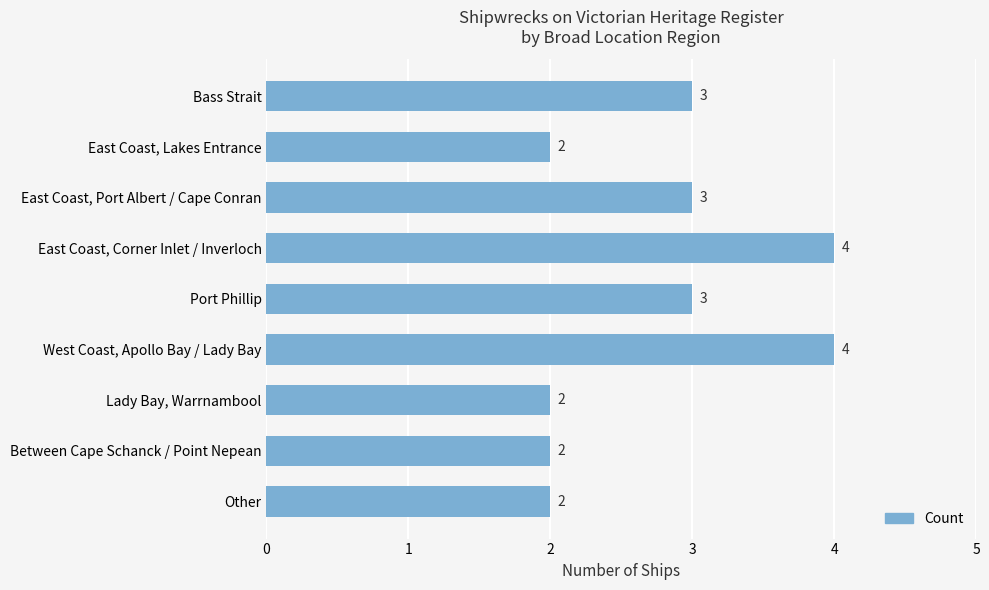

What is the label of the 7th bar from the top?

Lady Bay, Warrnambool